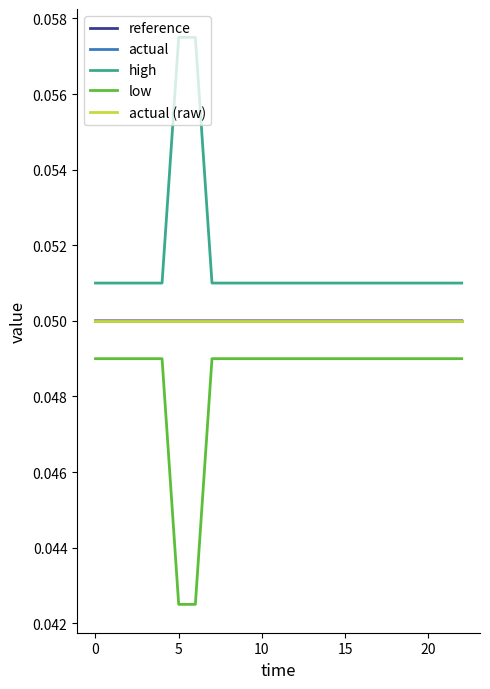

Does the chart display data point markers on the line(s)?

No